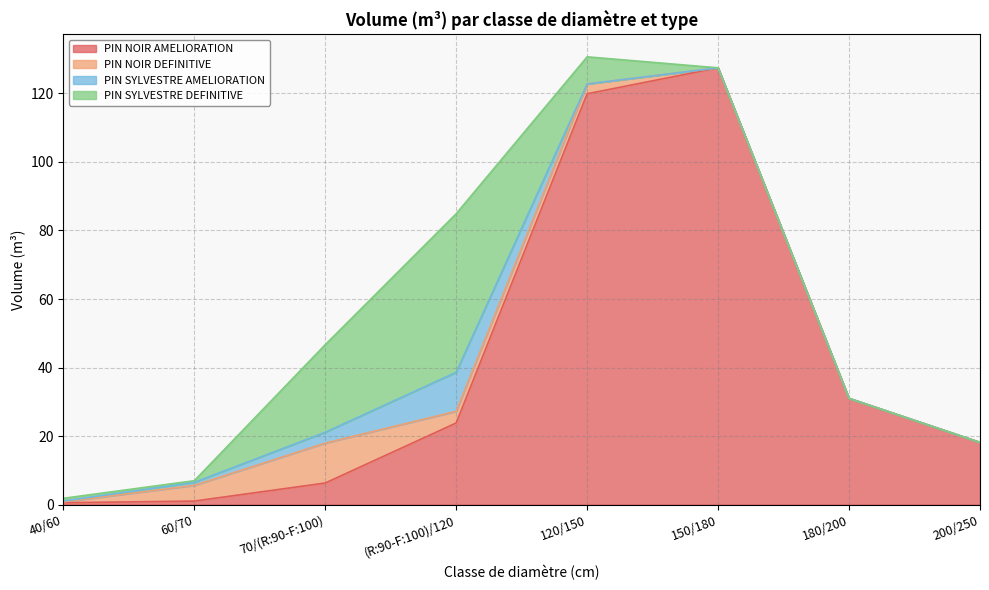

How many times do PIN NOIR DEFINITIVE and PIN SYLVESTRE DEFINITIVE cross each other?

2